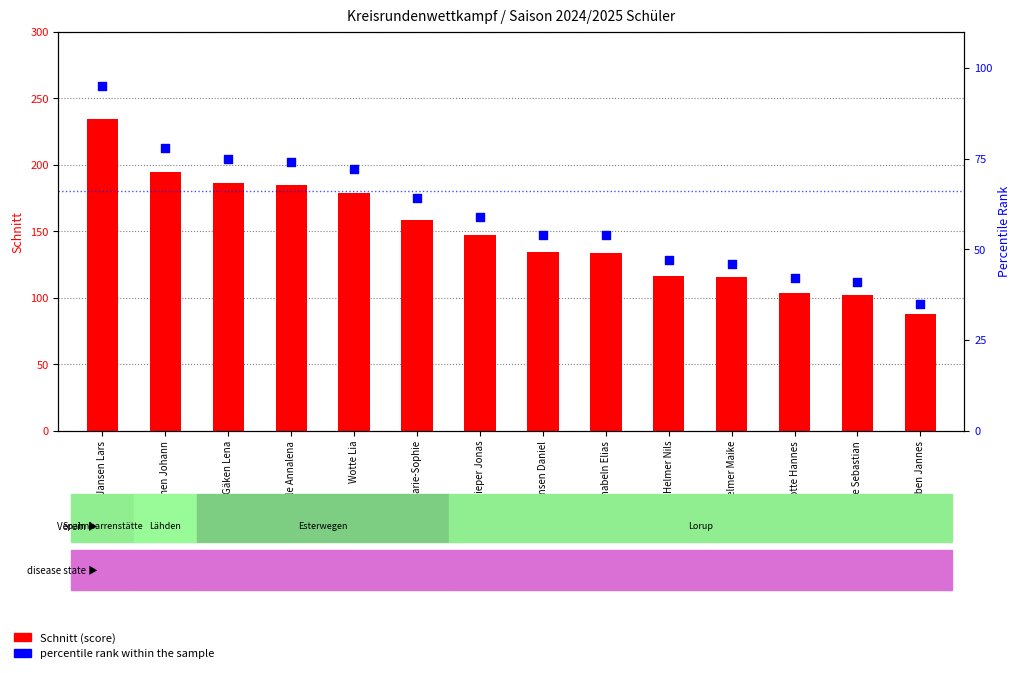

At how many categories does at least one series exceed 176?

5